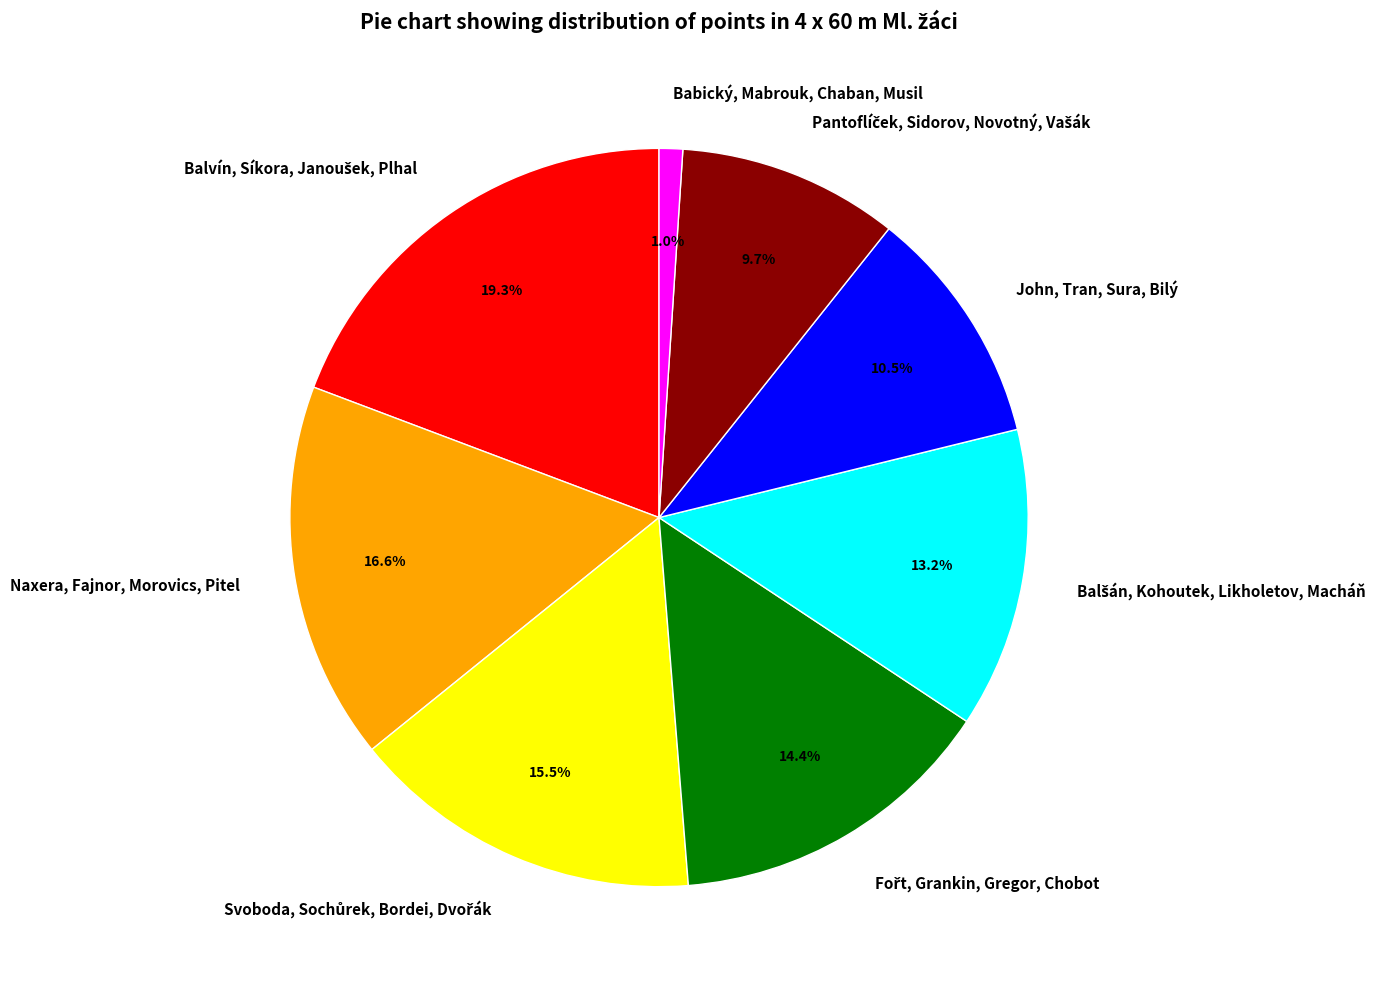

What portion of the pie excludes John, Tran, Sura, Bilý?

89.5%